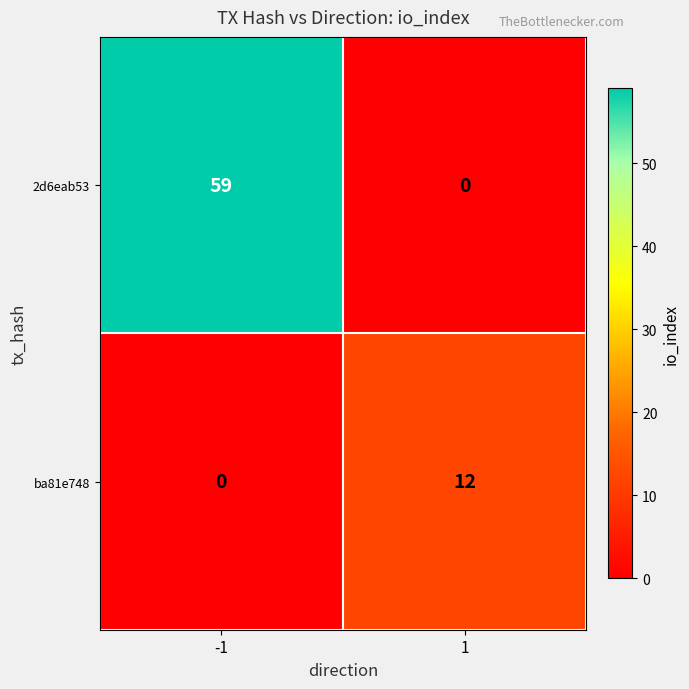

Count the number of data series in this chart.

2